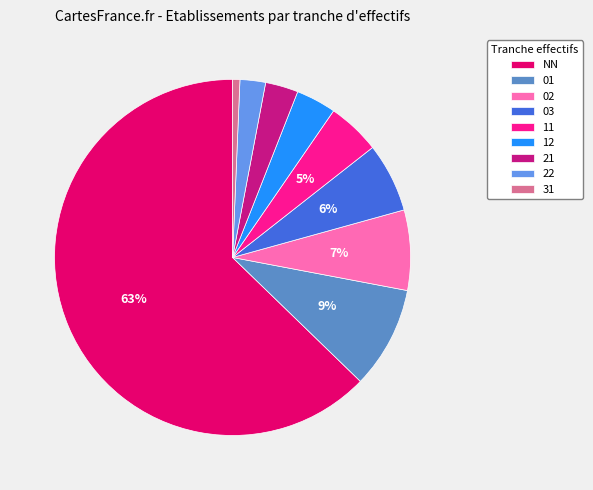

Is there any slice that represents more than half of the pie?

Yes